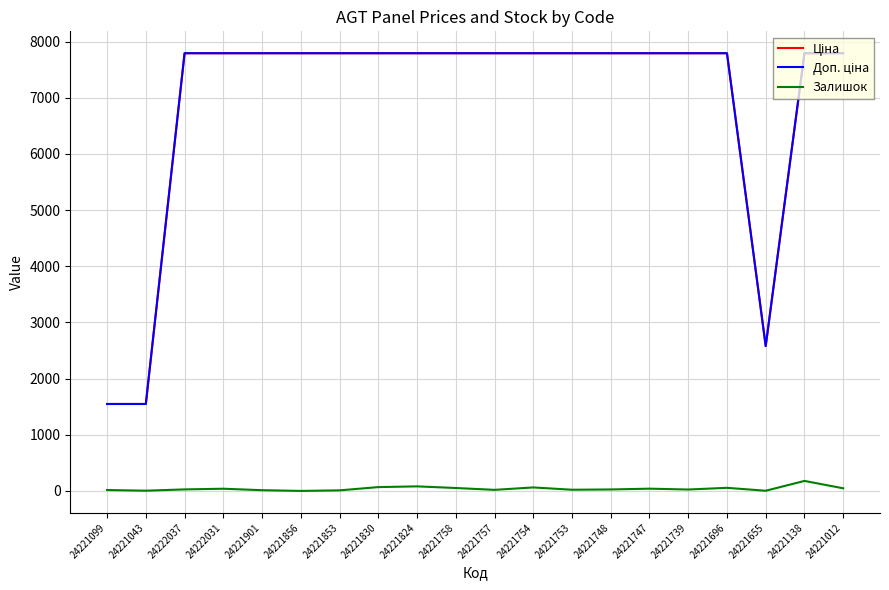

What is the maximum value for Залишок?

178.0